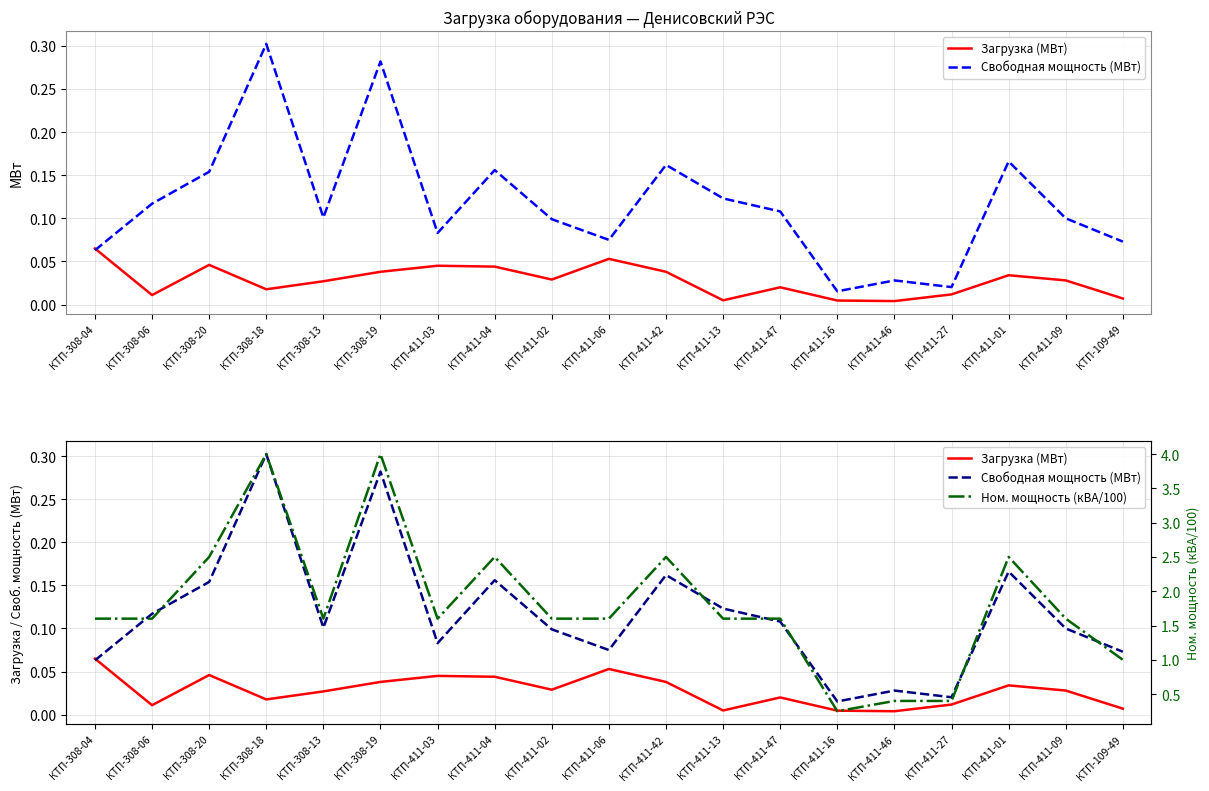

Does the chart have visible grid lines?

Yes